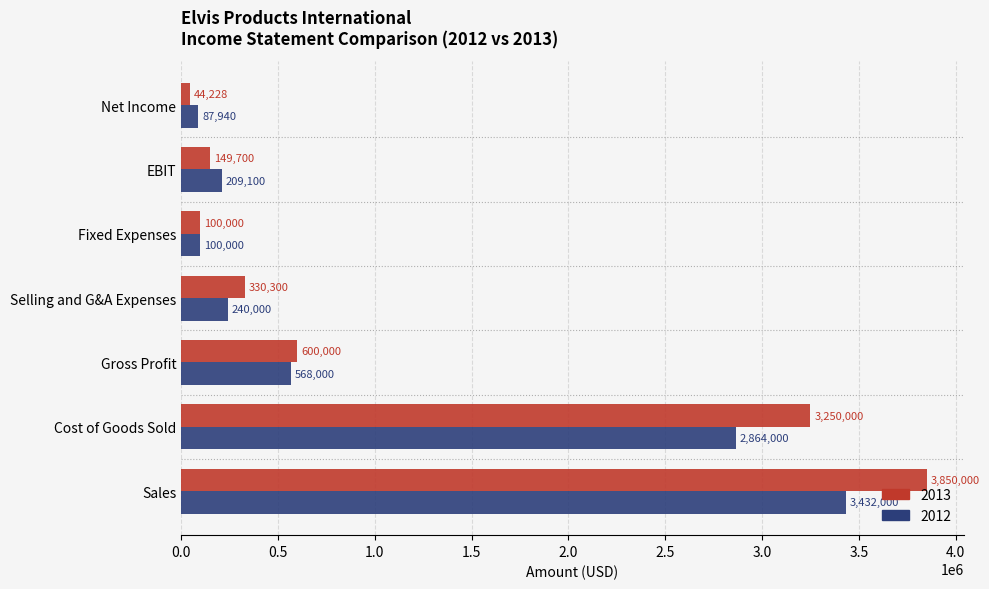

What is the spread (max minus min) of values at Selling and G&A Expenses?

90300